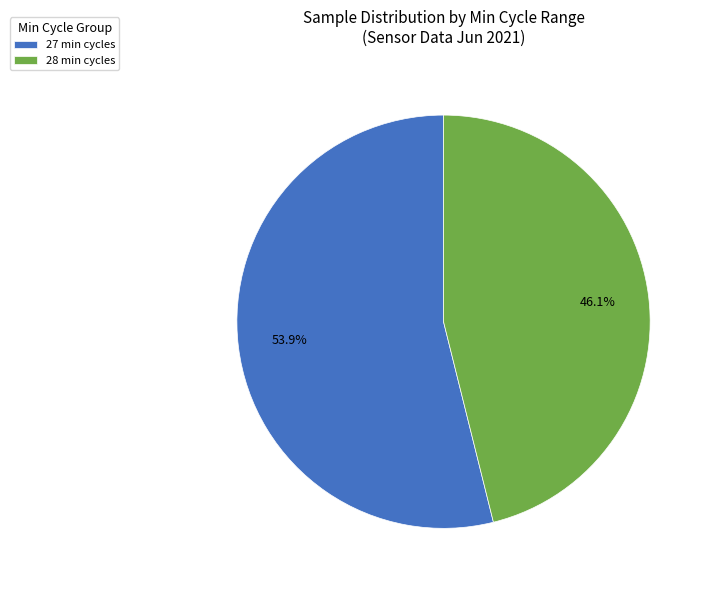

Rank the categories by value from highest to lowest.

27 min cycles, 28 min cycles